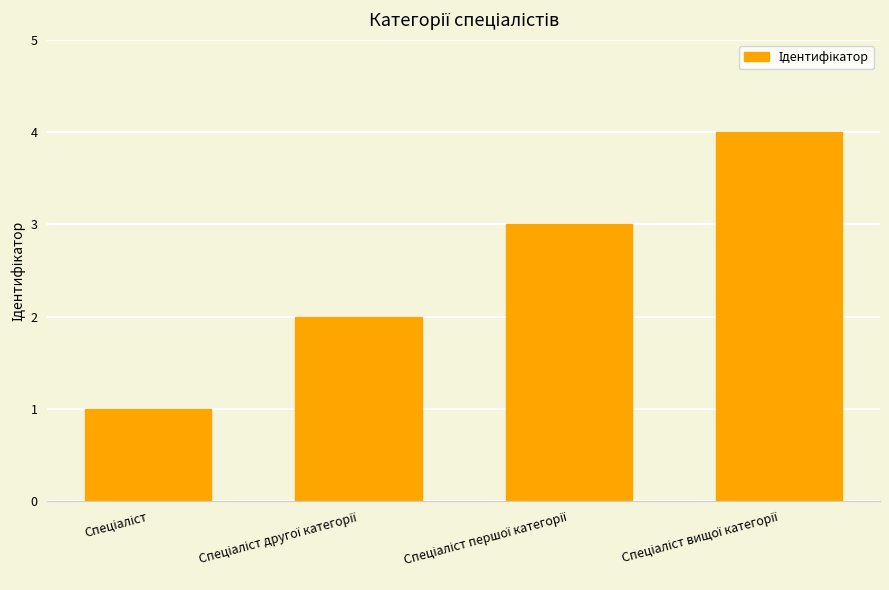

What is the difference between the maximum and minimum values?

3